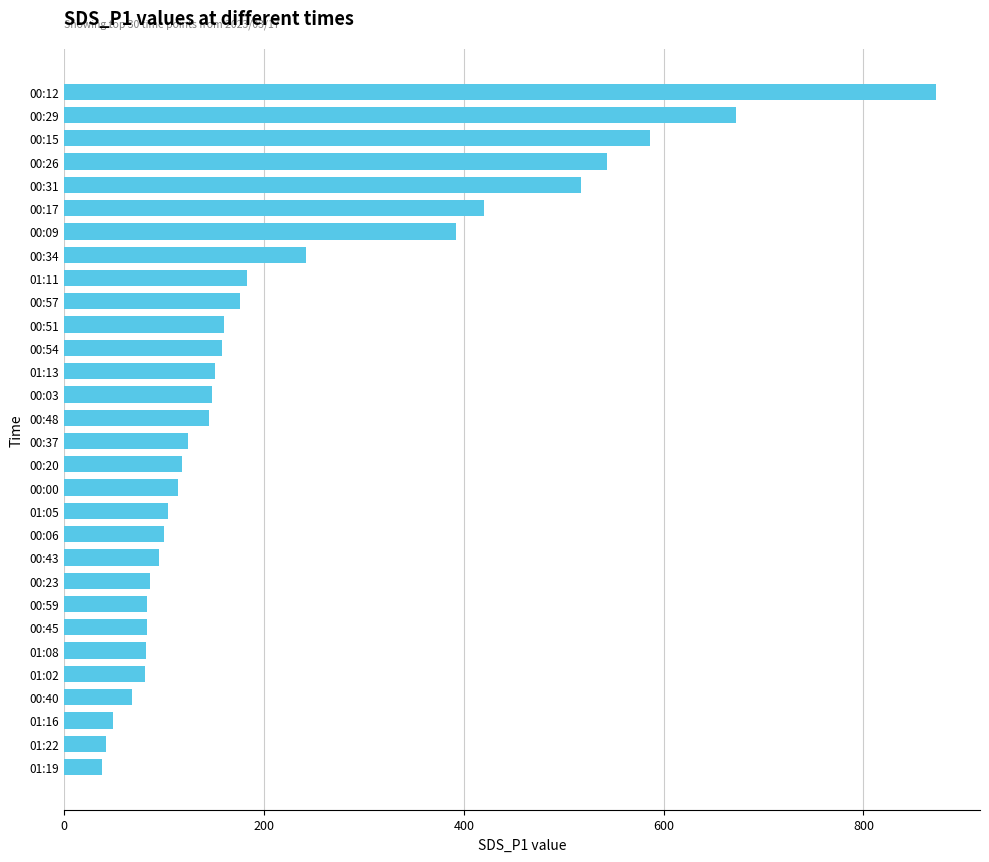

How many bars are there in total?

30